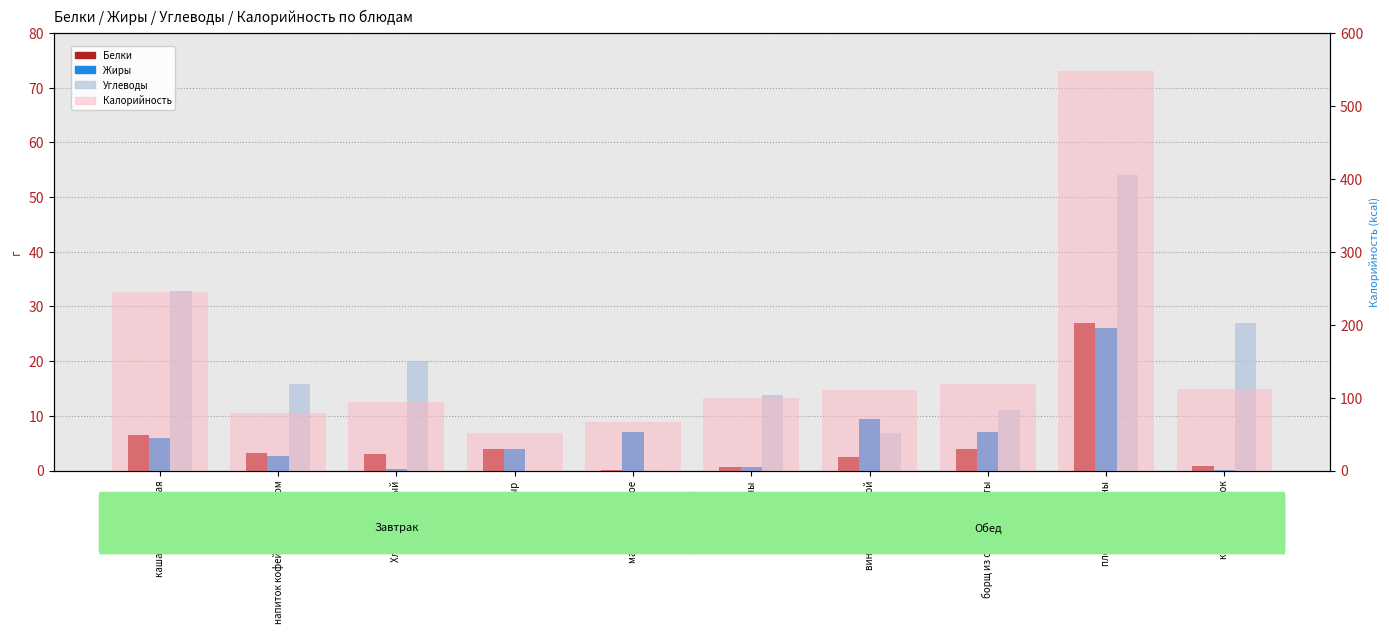

Does the chart contain any negative values?

No